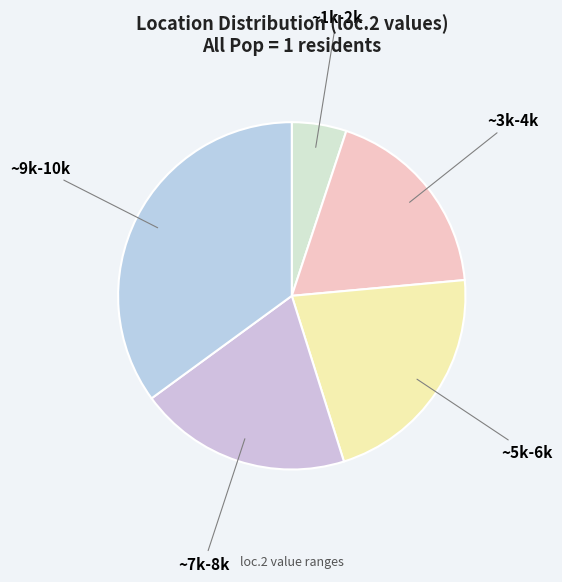

Do ~1k-2k and ~9k-10k together represent more than half of the pie?

No